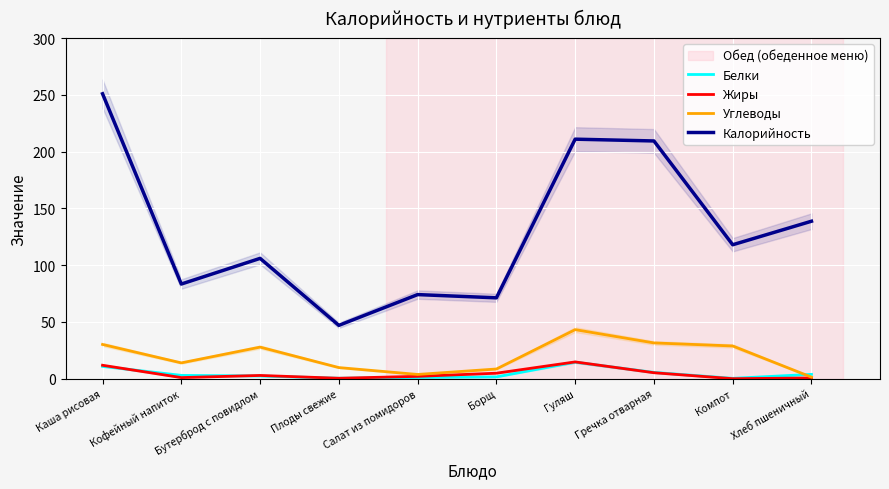

What is the sum of all Белки values?

43.5